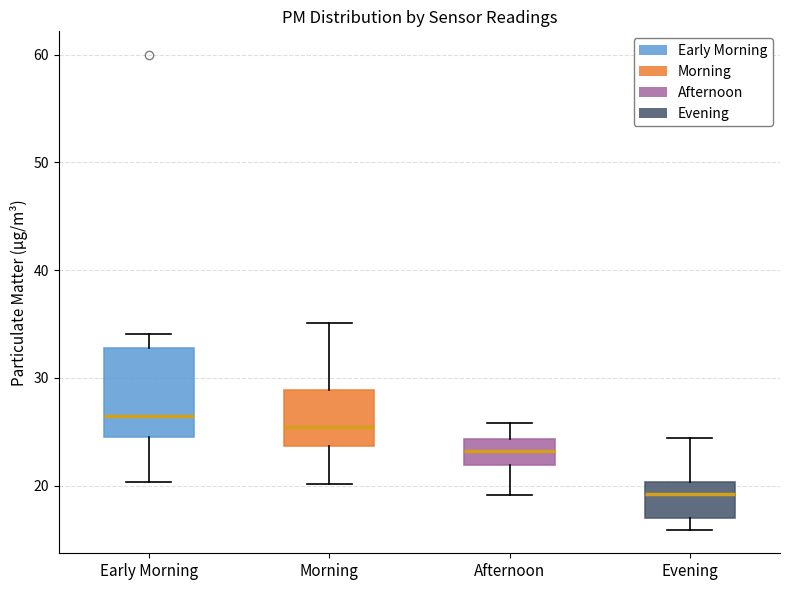

Reading left to right, transcribe this box plot: for each box, give where its median line is, the range the box spans, and where its two whiskers end, as read against the y-axis. The values are not printed on the chart, so give them approximately, as read against the axis.

Early Morning: median 26, box 25 to 33, whiskers 20 to 34
Morning: median 25, box 24 to 29, whiskers 20 to 35
Afternoon: median 23, box 22 to 24, whiskers 19 to 26
Evening: median 19, box 17 to 20, whiskers 16 to 24